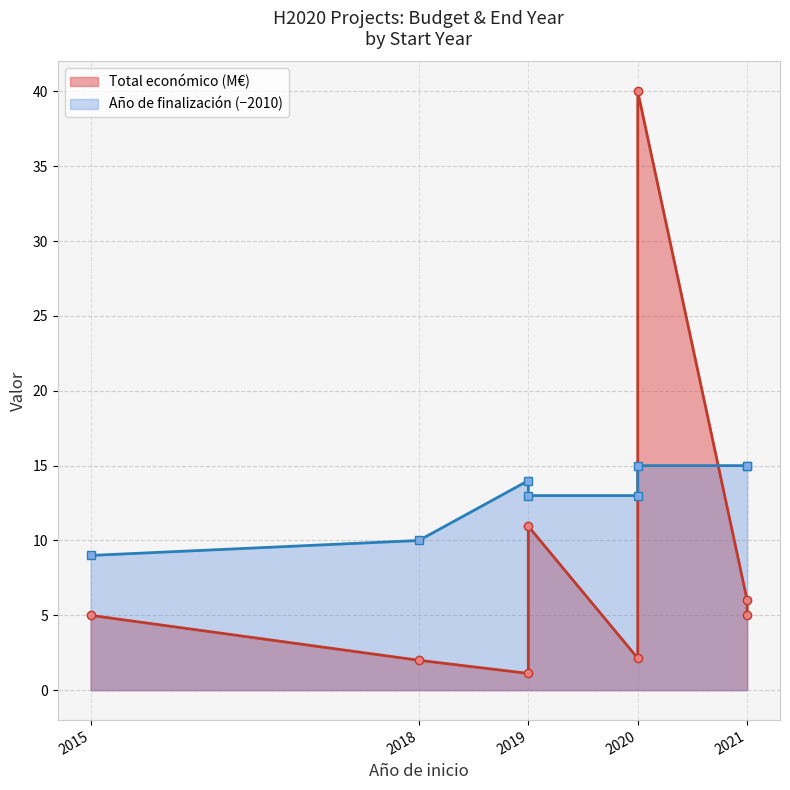

What is the smallest value displayed?

1.1